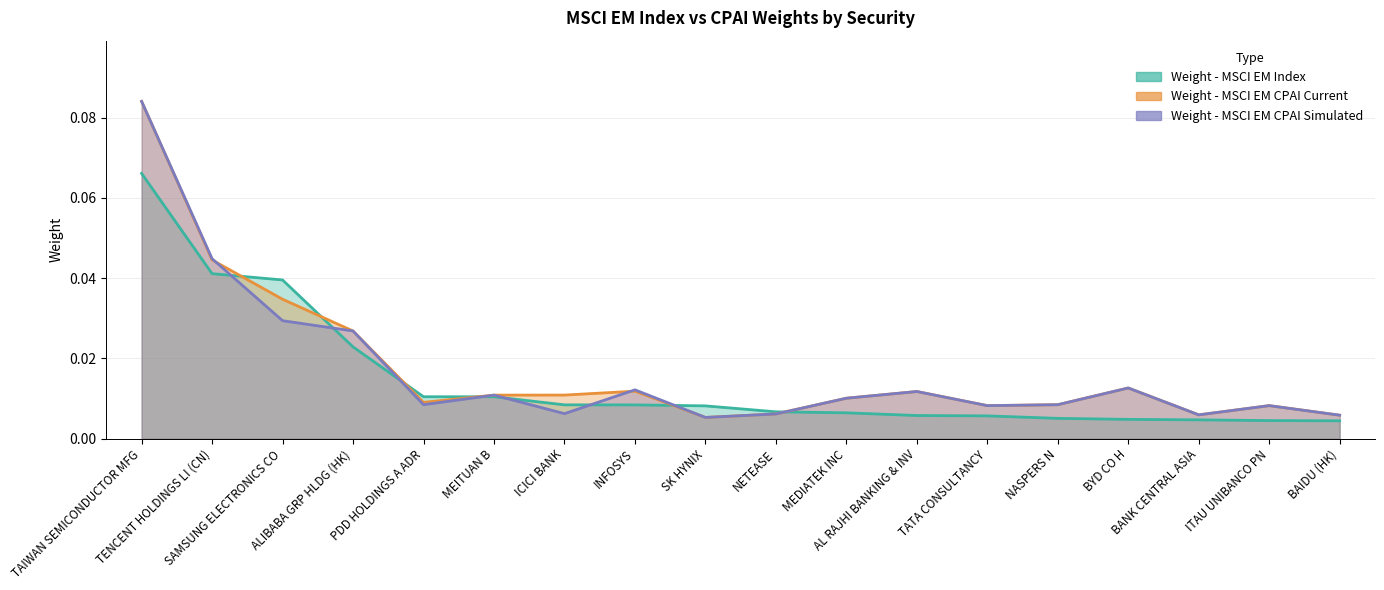

Is it true that Weight - MSCI EM CPAI Simulated equals 0.0 at INFOSYS?

False